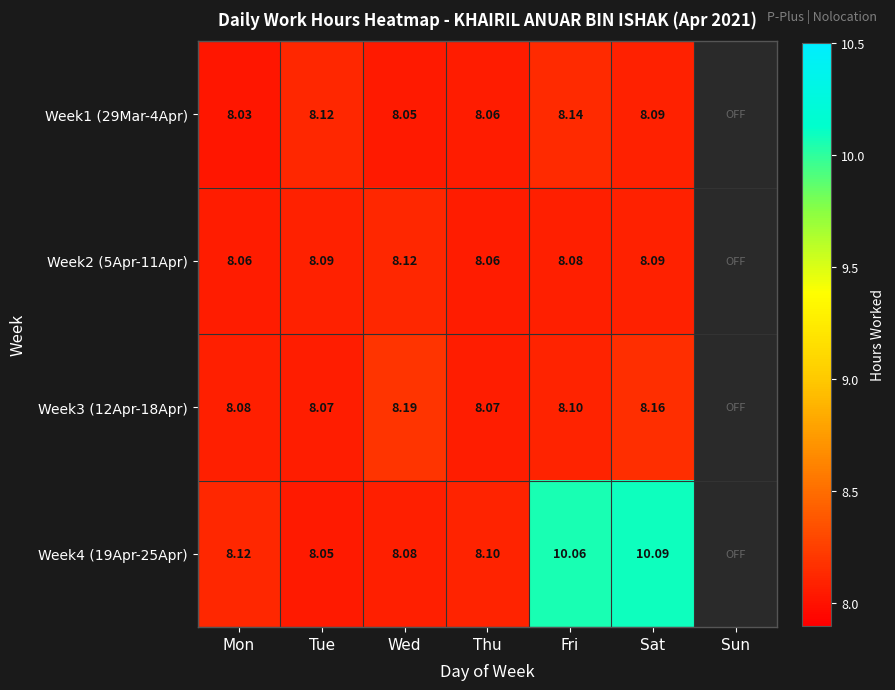

Is the value of Week4 (19Apr-25Apr) at Wed greater than the value of Week3 (12Apr-18Apr) at Fri?

No